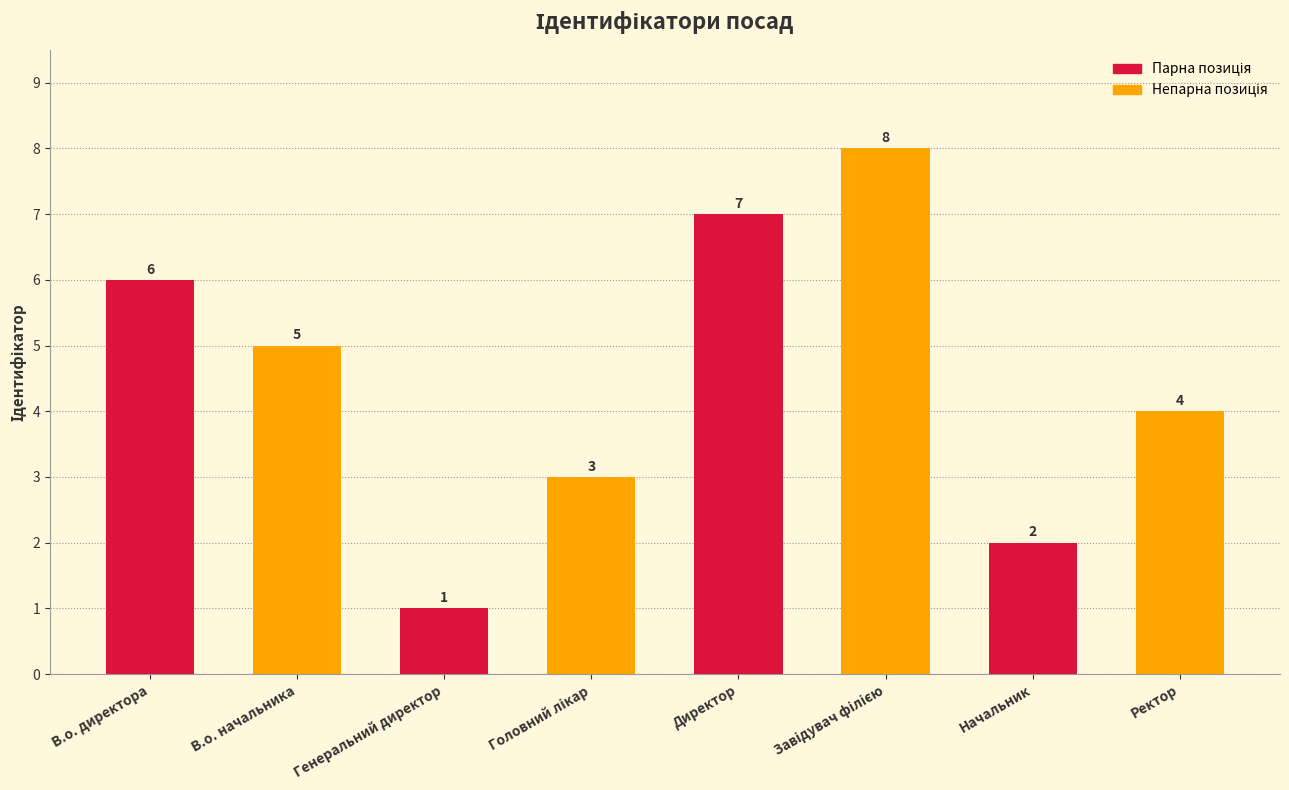

How many data points does each series have?

8